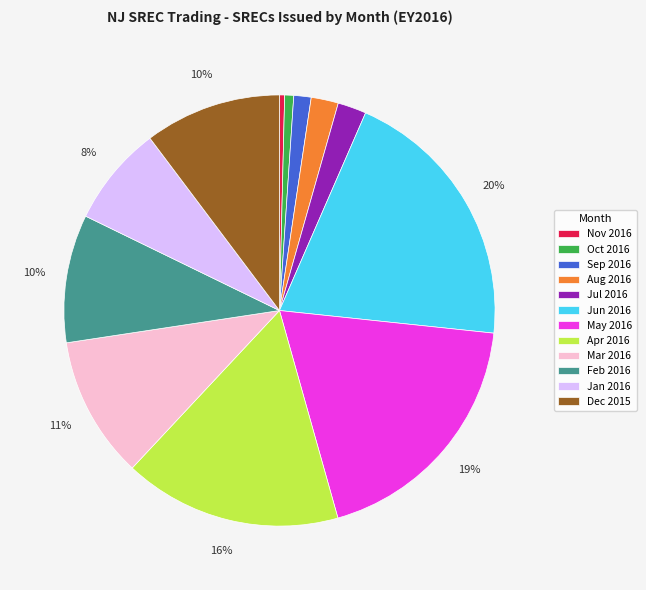

Does any single category account for the majority?

No